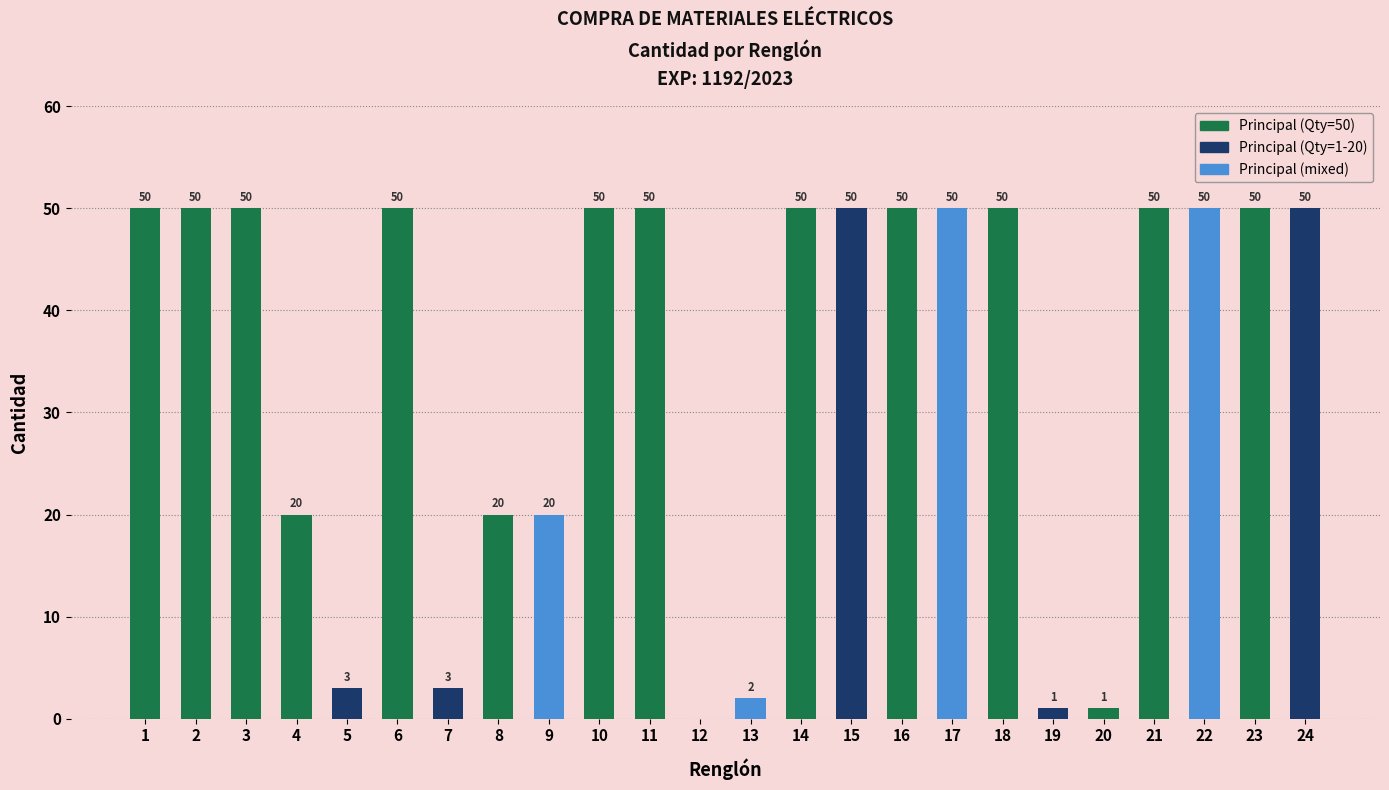

What is the sum of the values at 5 and 6?

53